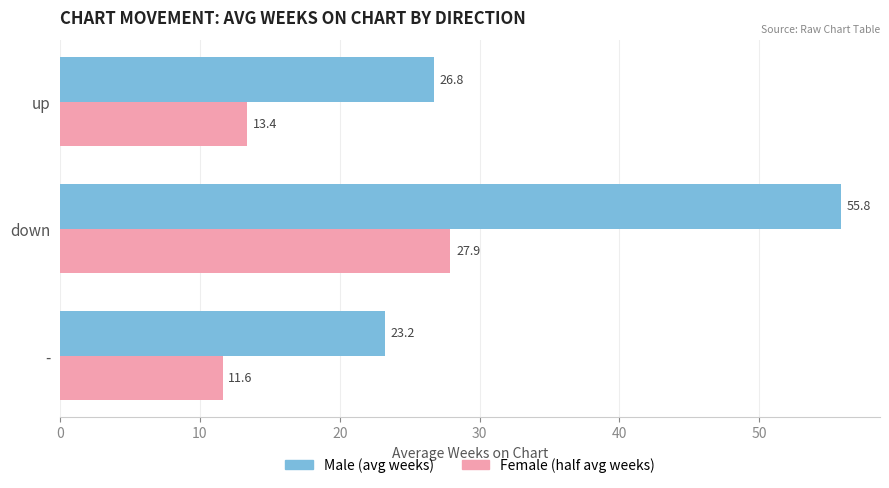

At which category is the sum across all series the highest?

down